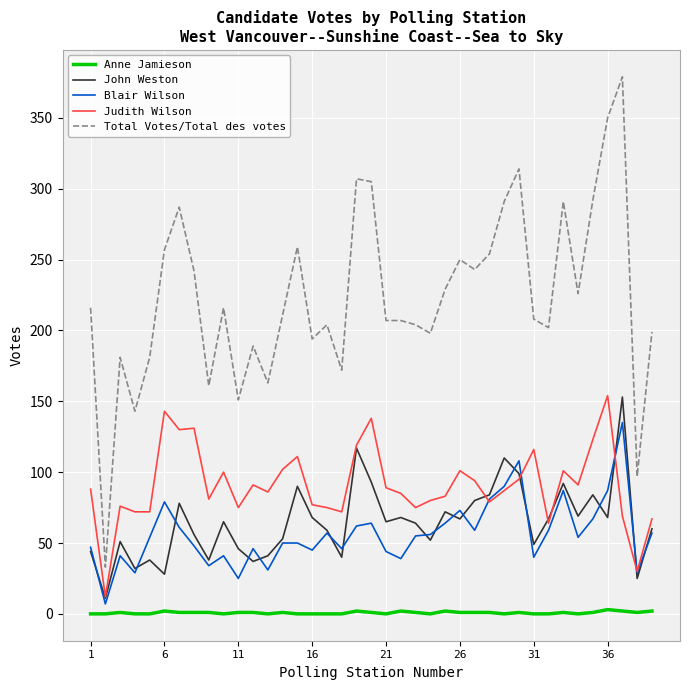

What is the maximum value for Anne Jamieson?

3